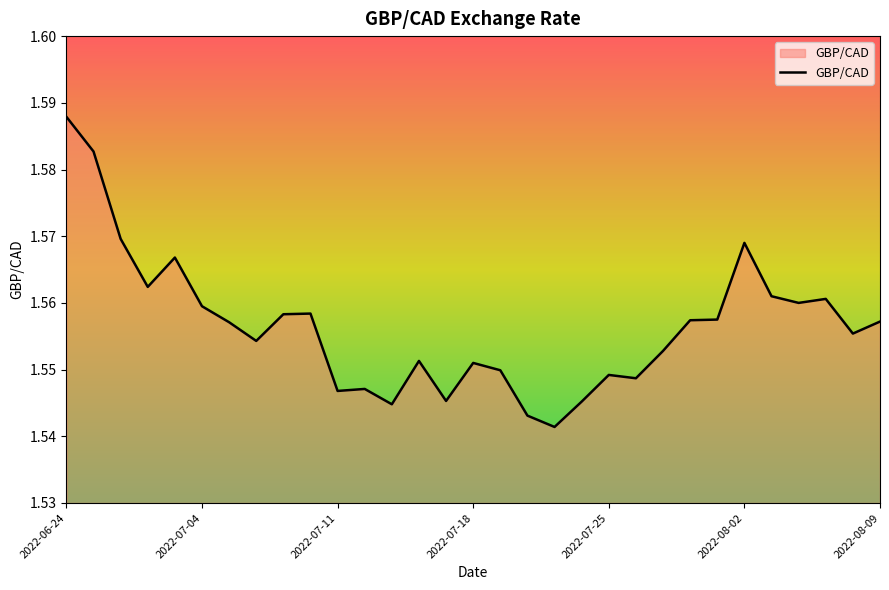

What is the value of the 19th point from the left?

1.5